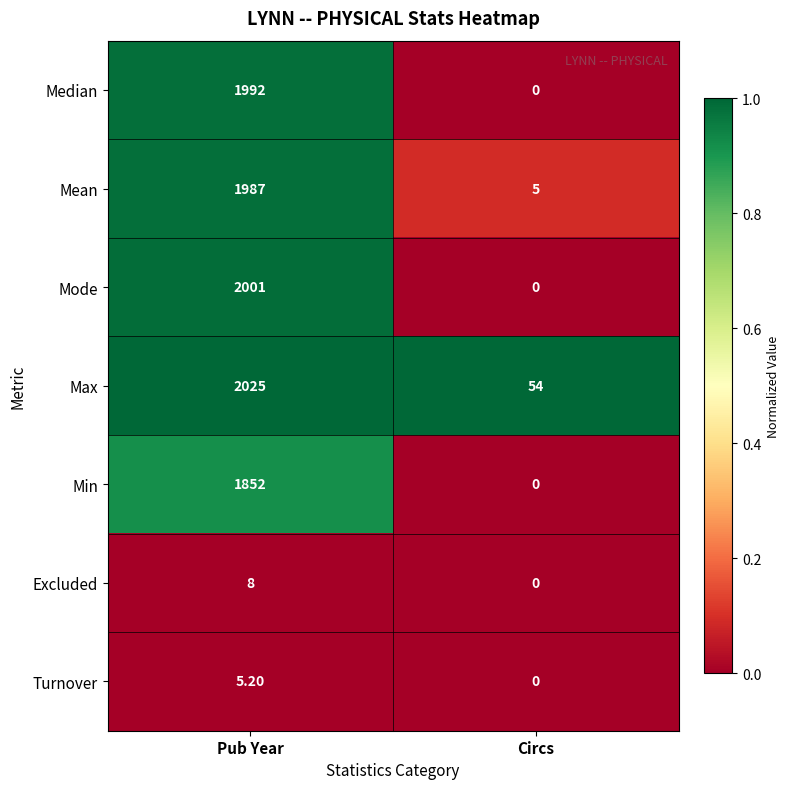

Where is Mode nearest to the value 1000?

Circs